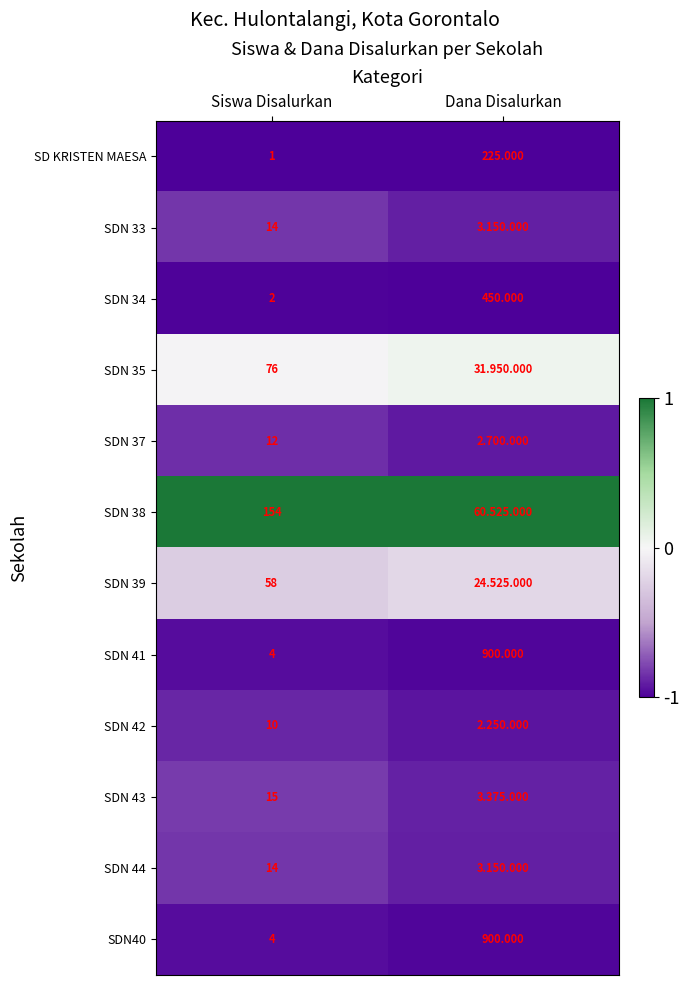

Which category has the lowest value in the SD KRISTEN MAESA series?

Siswa Disalurkan